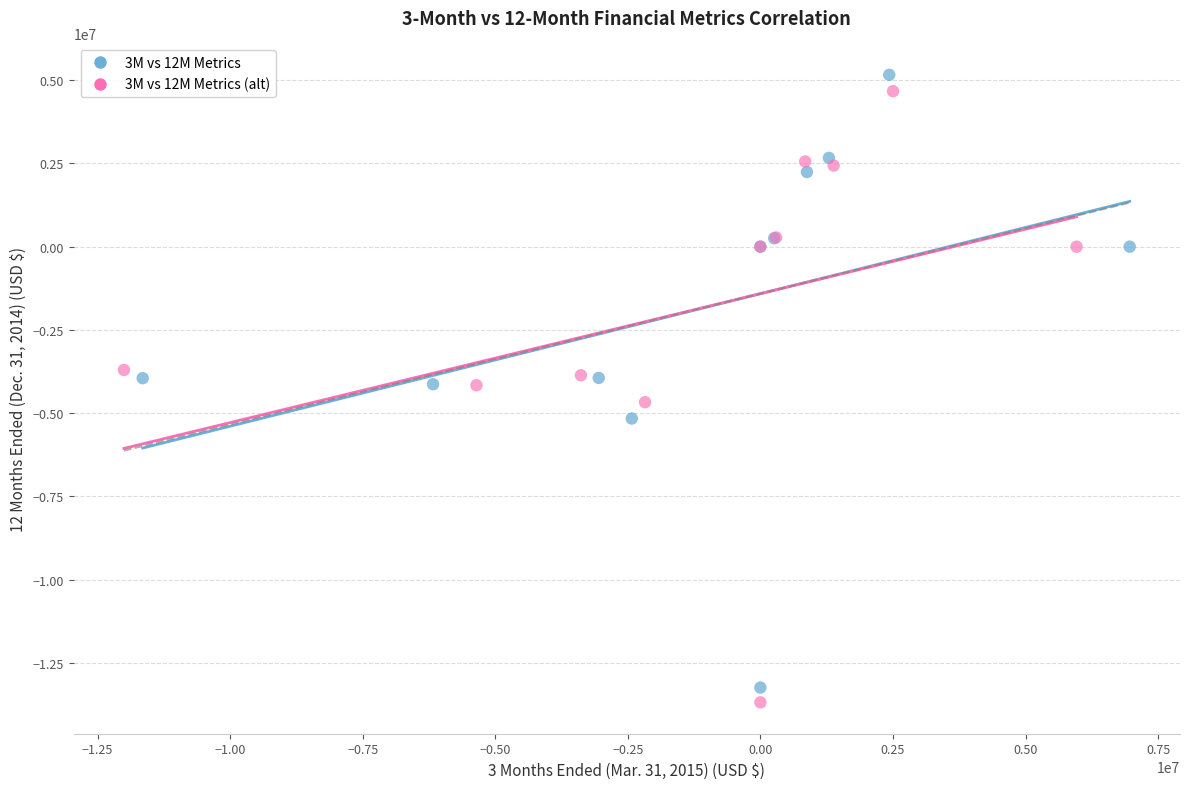

Which series contains the highest Y value?

3M vs 12M Metrics